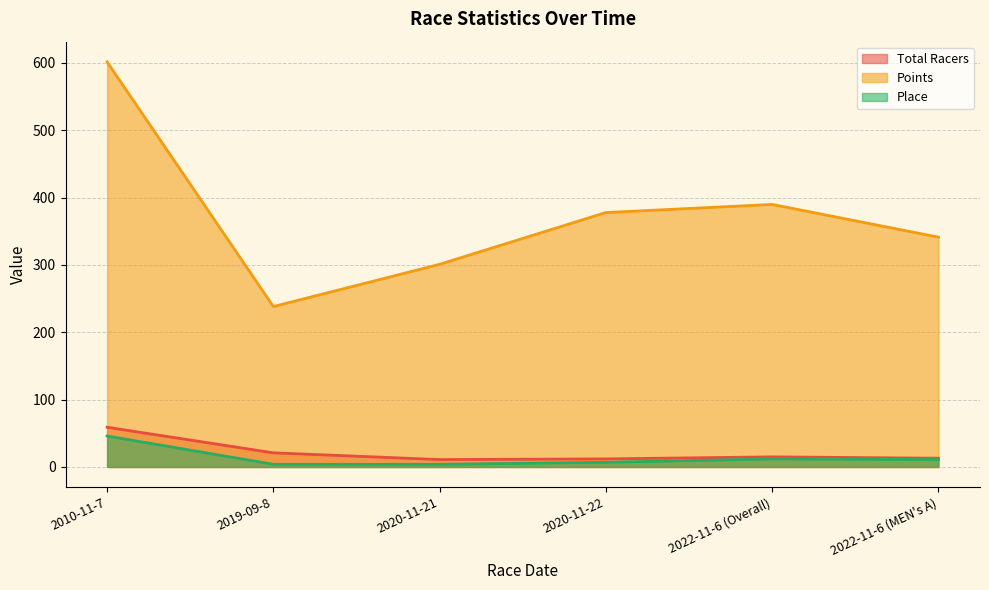

What is the sum of the Points values at 2010-11-7 and 2019-09-8?

839.6